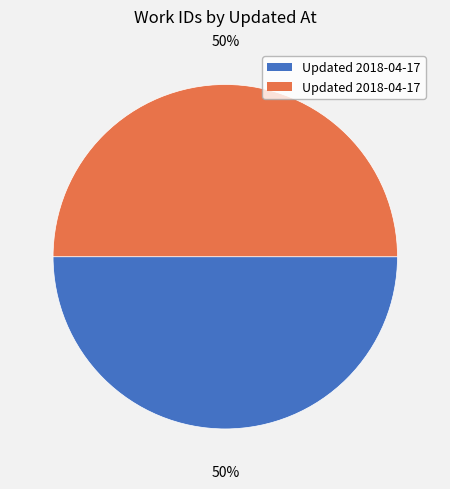

To the nearest percent, what is the average slice percentage?

50%